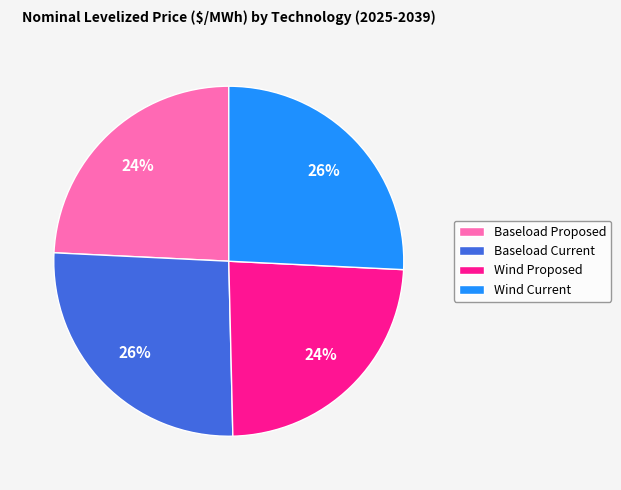

To the nearest percent, what portion does Baseload Proposed represent?

24%